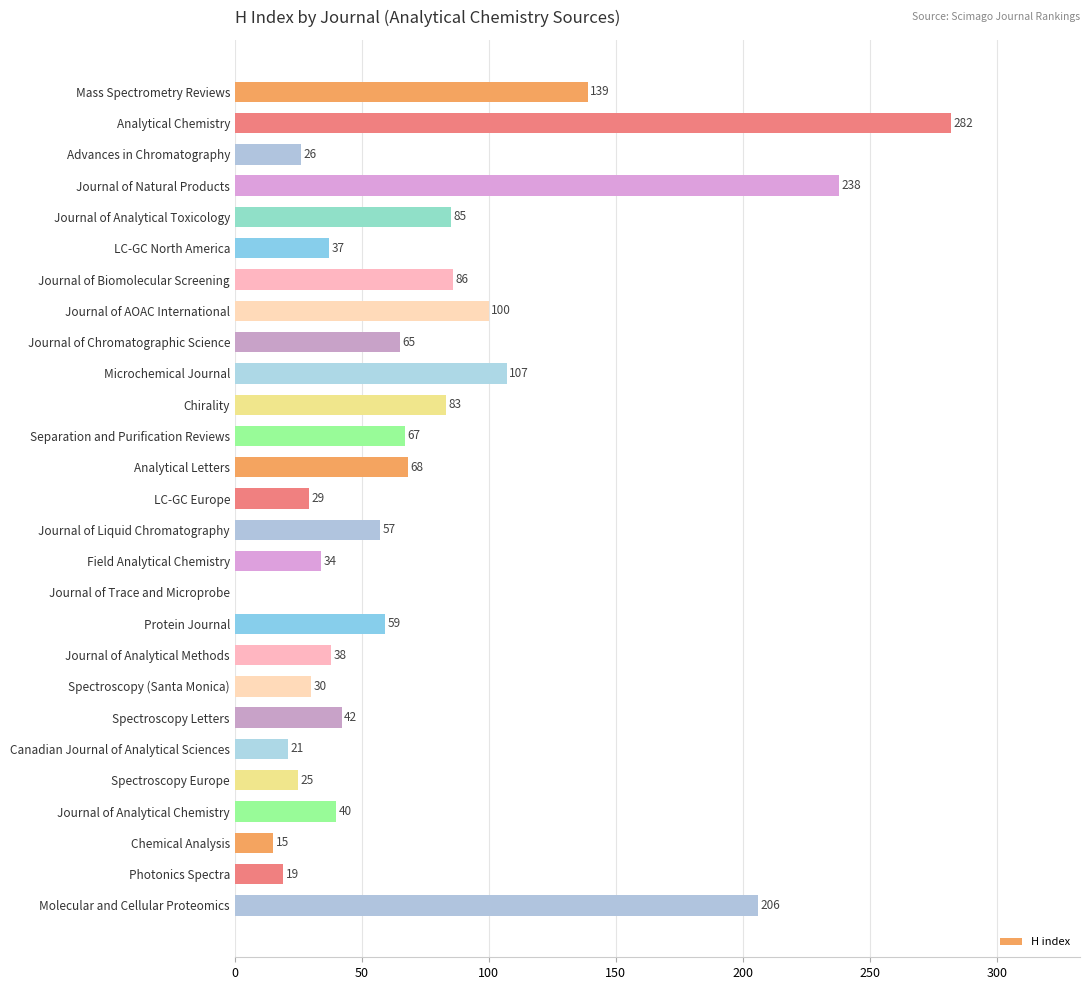

Reading top to bottom, list all the values displayed in this chart.

Mass Spectrometry Reviews=139	Analytical Chemistry=282	Advances in Chromatography=26	Journal of Natural Products=238	Journal of Analytical Toxicology=85	LC-GC North America=37	Journal of Biomolecular Screening=86	Journal of AOAC International=100	Journal of Chromatographic Science=65	Microchemical Journal=107	Chirality=83	Separation and Purification Reviews=67	Analytical Letters=68	LC-GC Europe=29	Journal of Liquid Chromatography=57	Field Analytical Chemistry=34	Journal of Trace and Microprobe=0	Protein Journal=59	Journal of Analytical Methods=38	Spectroscopy (Santa Monica)=30	Spectroscopy Letters=42	Canadian Journal of Analytical Sciences=21	Spectroscopy Europe=25	Journal of Analytical Chemistry=40	Chemical Analysis=15	Photonics Spectra=19	Molecular and Cellular Proteomics=206